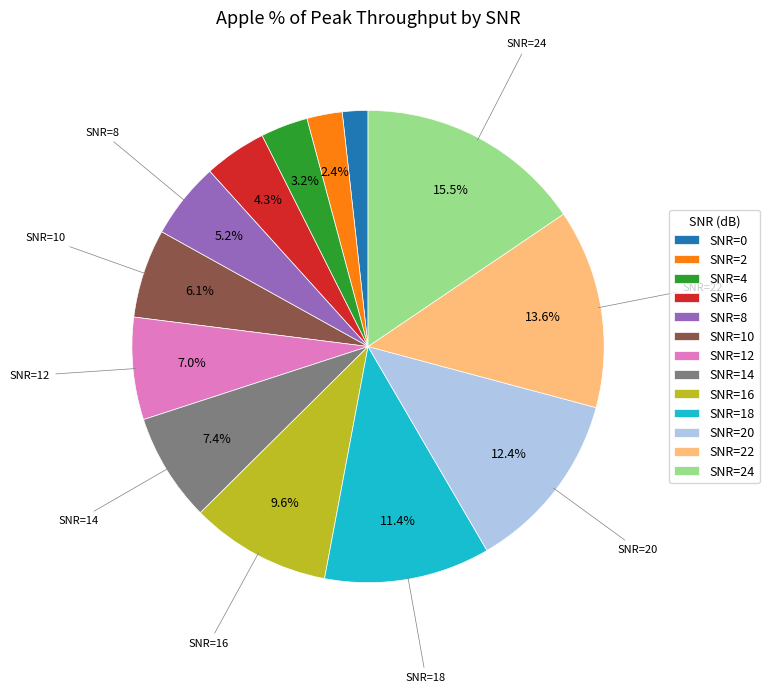

True or false: SNR=0 accounts for 9% of the total.

False